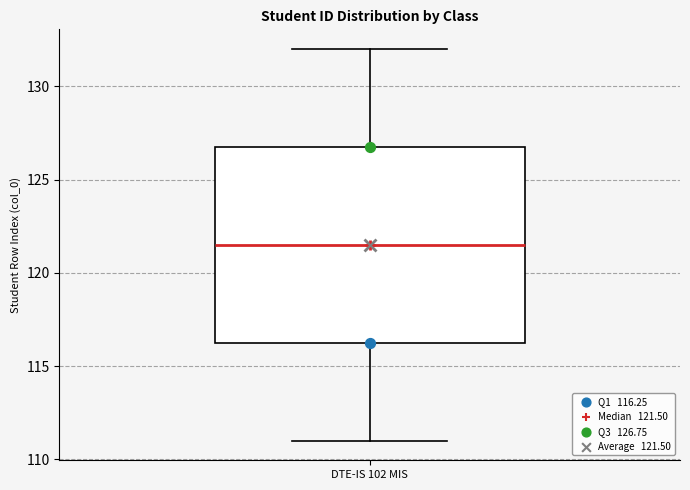

Where does the lower whisker of the box for DTE-IS 102 MIS end on the y-axis? The values are not printed on the chart, so give them approximately, as read against the axis.

111.0